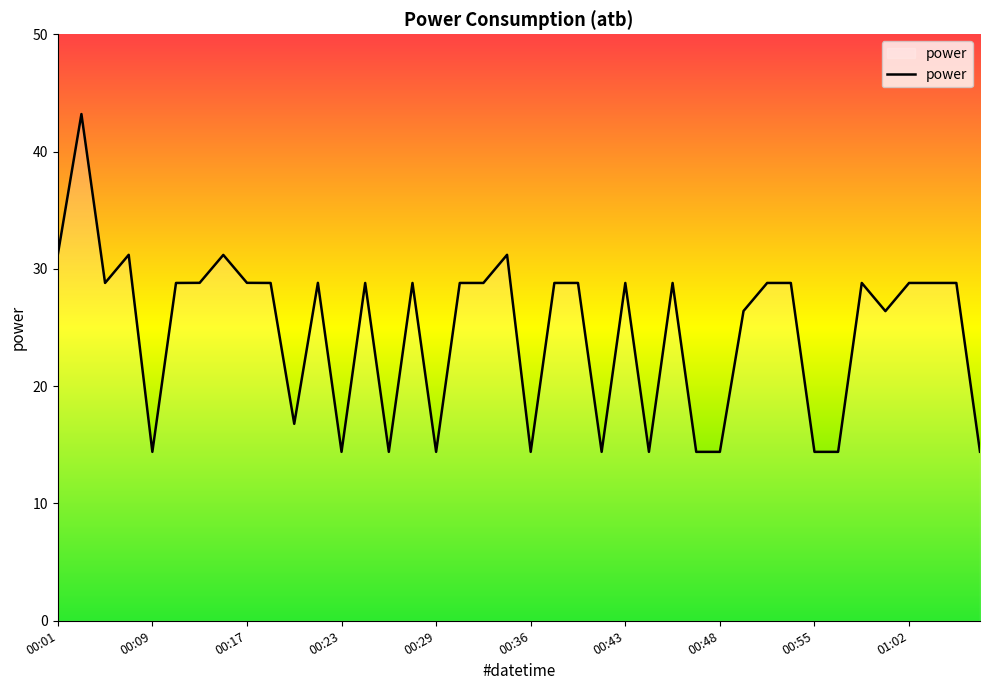

What is the maximum value shown in the chart?

43.2